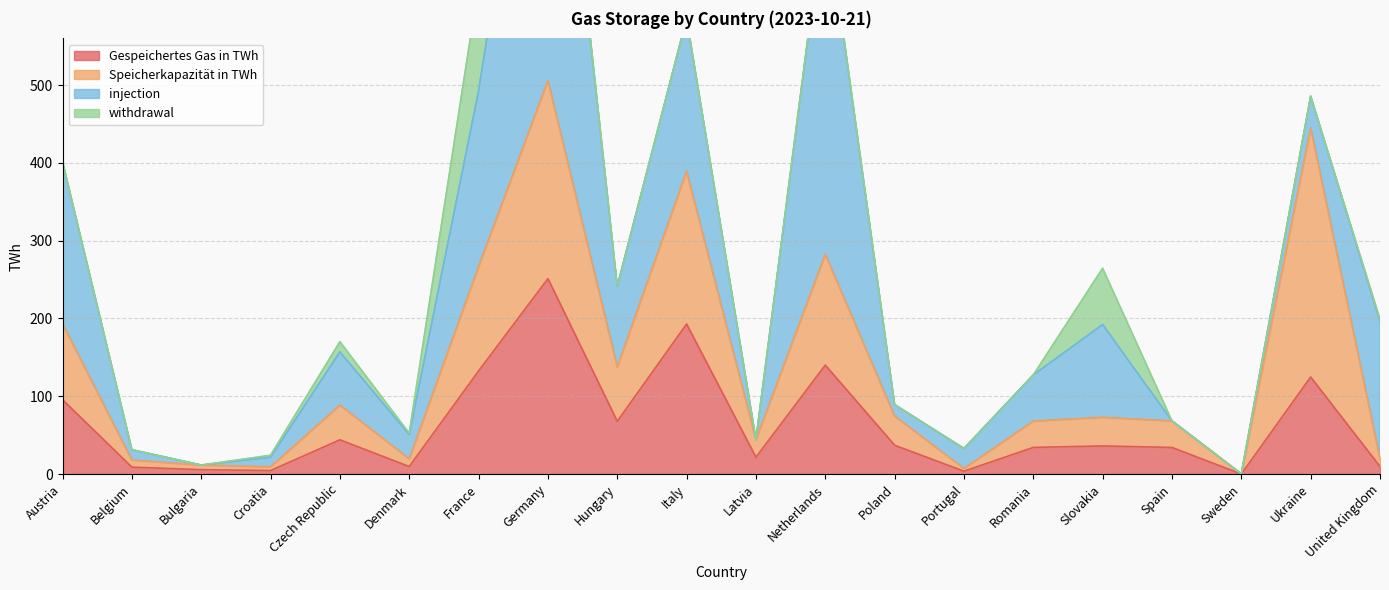

In Gespeichertes Gas in TWh, how many points are lower than both neighbors (excluding endpoints)?

6